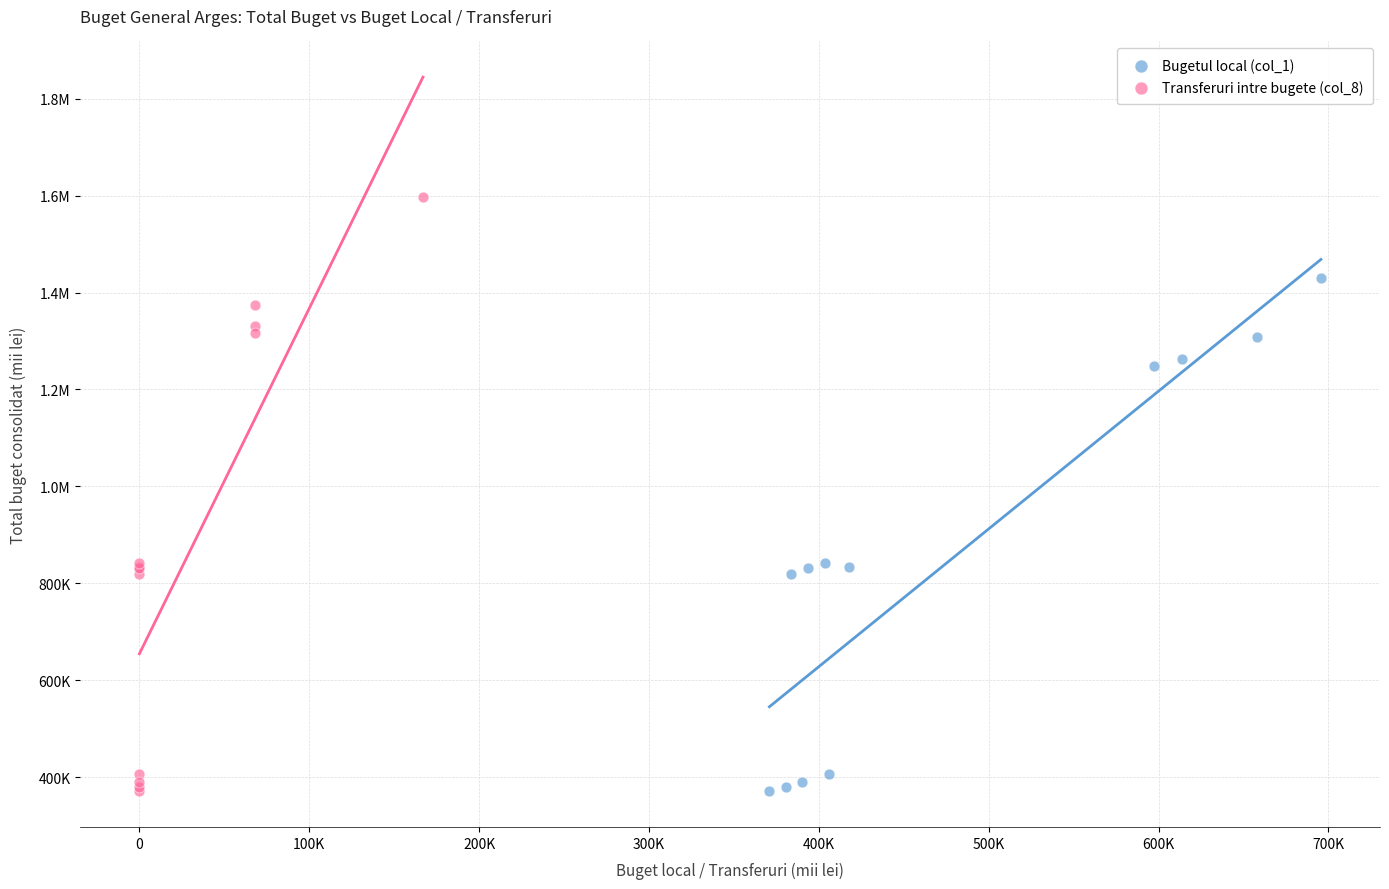

What are all the series names shown in the legend?

Bugetul local (col_1), Transferuri intre bugete (col_8)